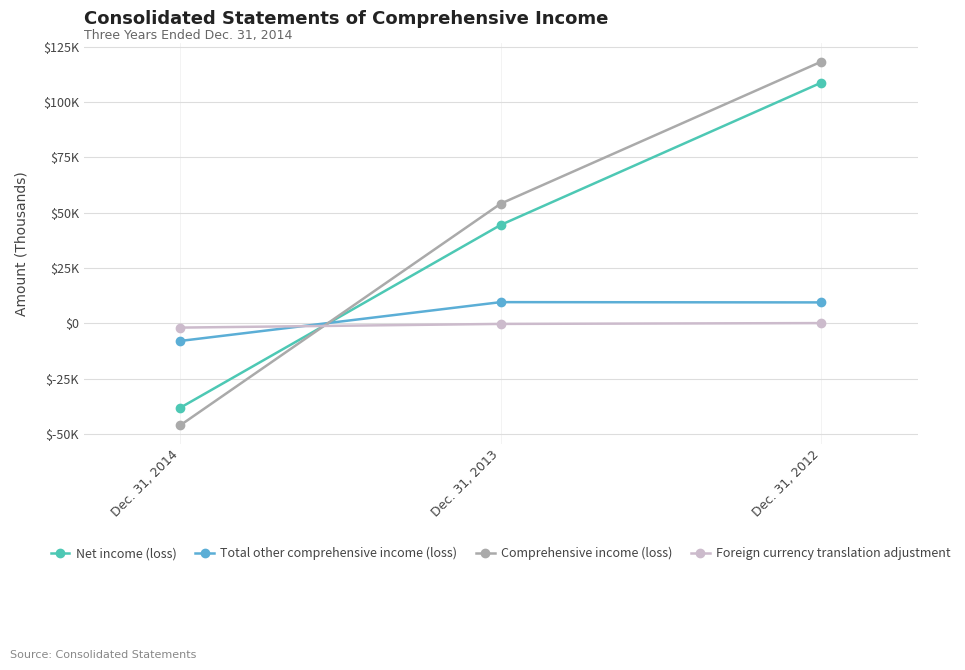

Which series has the largest range (max minus min)?

Comprehensive income (loss)